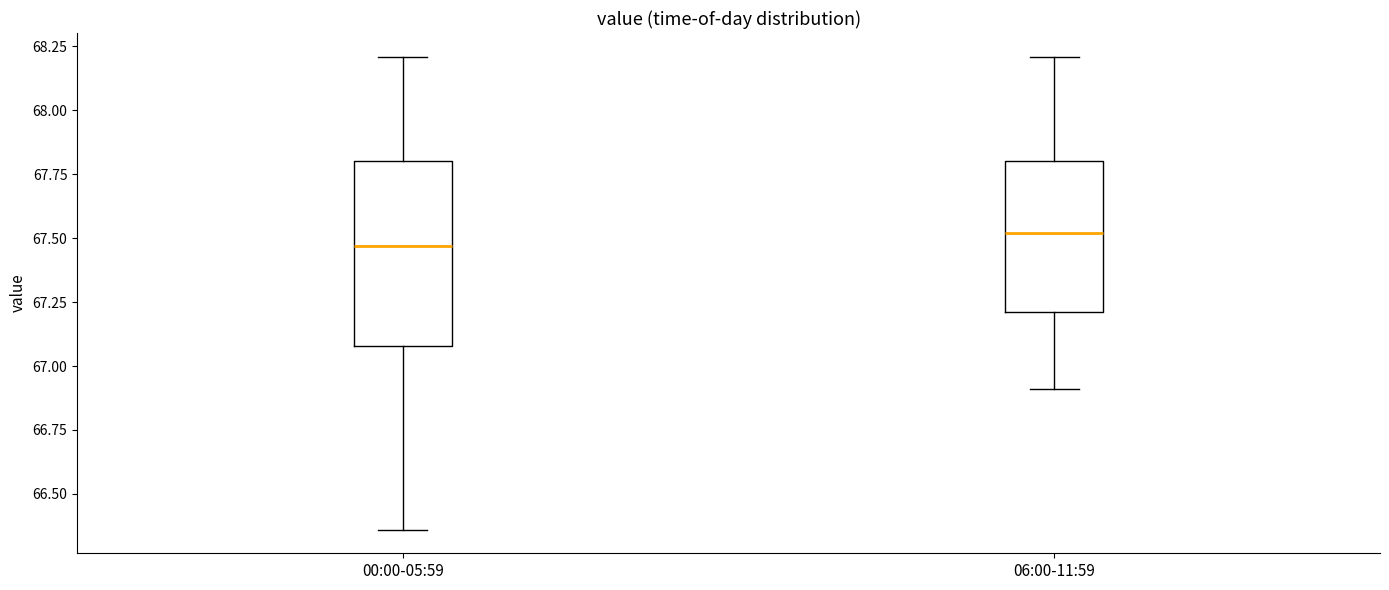

Which box is the tallest, from its lower edge to its upper edge?

00:00-05:59